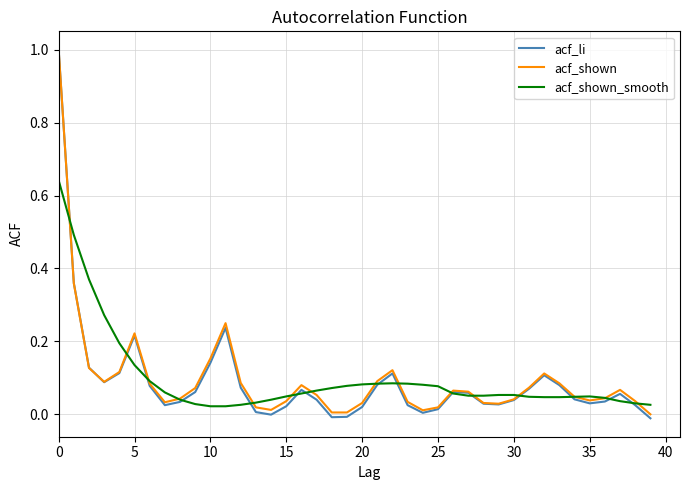

What is the maximum value for acf_shown?

1.0